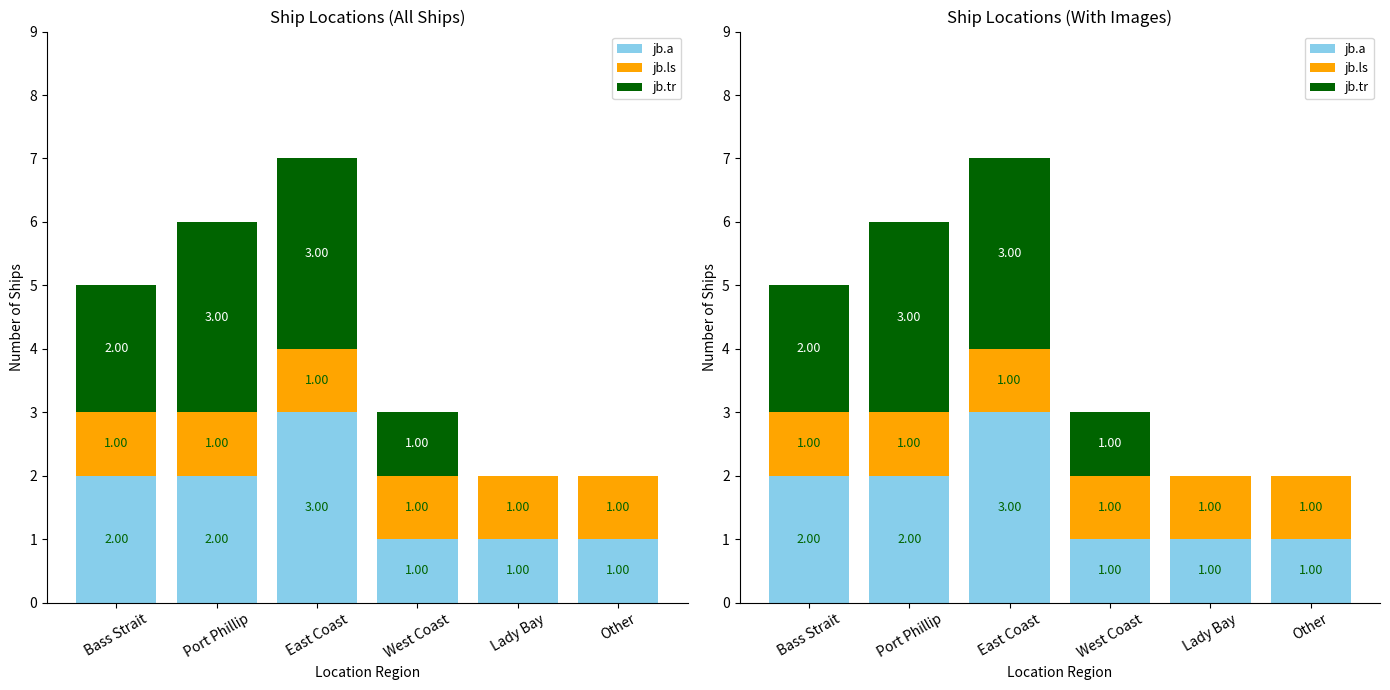

At which category does the chart reach its minimum across all series?

Lady Bay